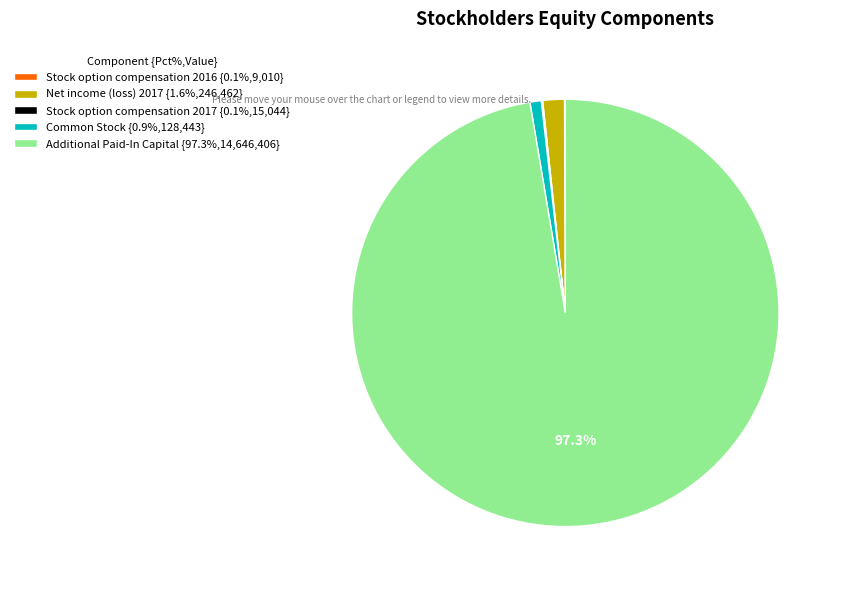

What portion of the pie excludes Additional Paid-In Capital {97.3%,14,646,406}?

2.7%